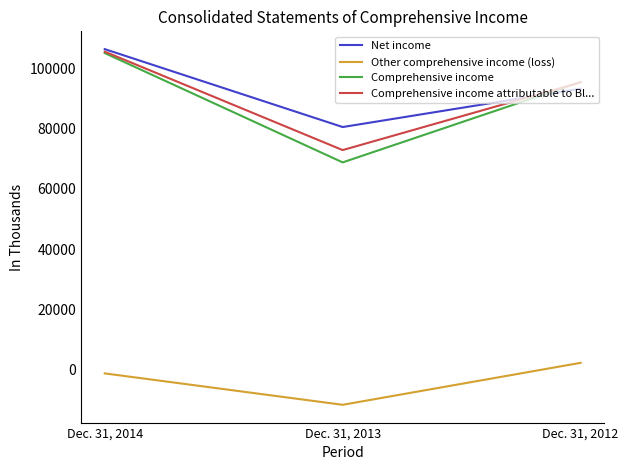

Reading right to left, what are all the values shown in this chart?

Net income: Dec. 31, 2012=93325	Dec. 31, 2013=80568	Dec. 31, 2014=106465
Other comprehensive income (loss): Dec. 31, 2012=2198	Dec. 31, 2013=-11750	Dec. 31, 2014=-1310
Comprehensive income: Dec. 31, 2012=95523	Dec. 31, 2013=68818	Dec. 31, 2014=105155
Comprehensive income attributable to Bl...: Dec. 31, 2012=95414	Dec. 31, 2013=72908	Dec. 31, 2014=105630